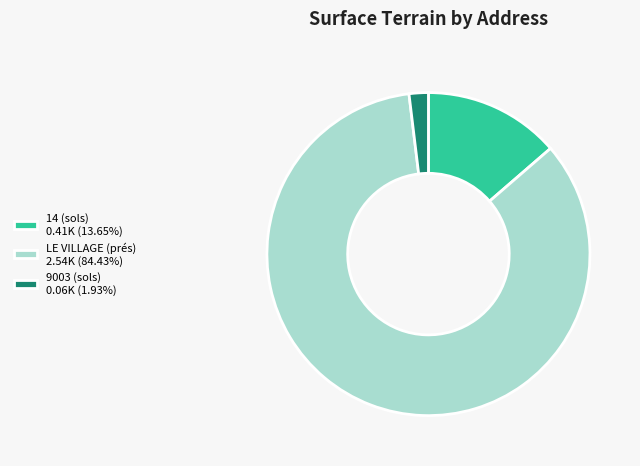

Approximately how many times larger is the value at LE VILLAGE (prés) 2.54K (84.43%) compared to 14 (sols) 0.41K (13.65%)?

6.2